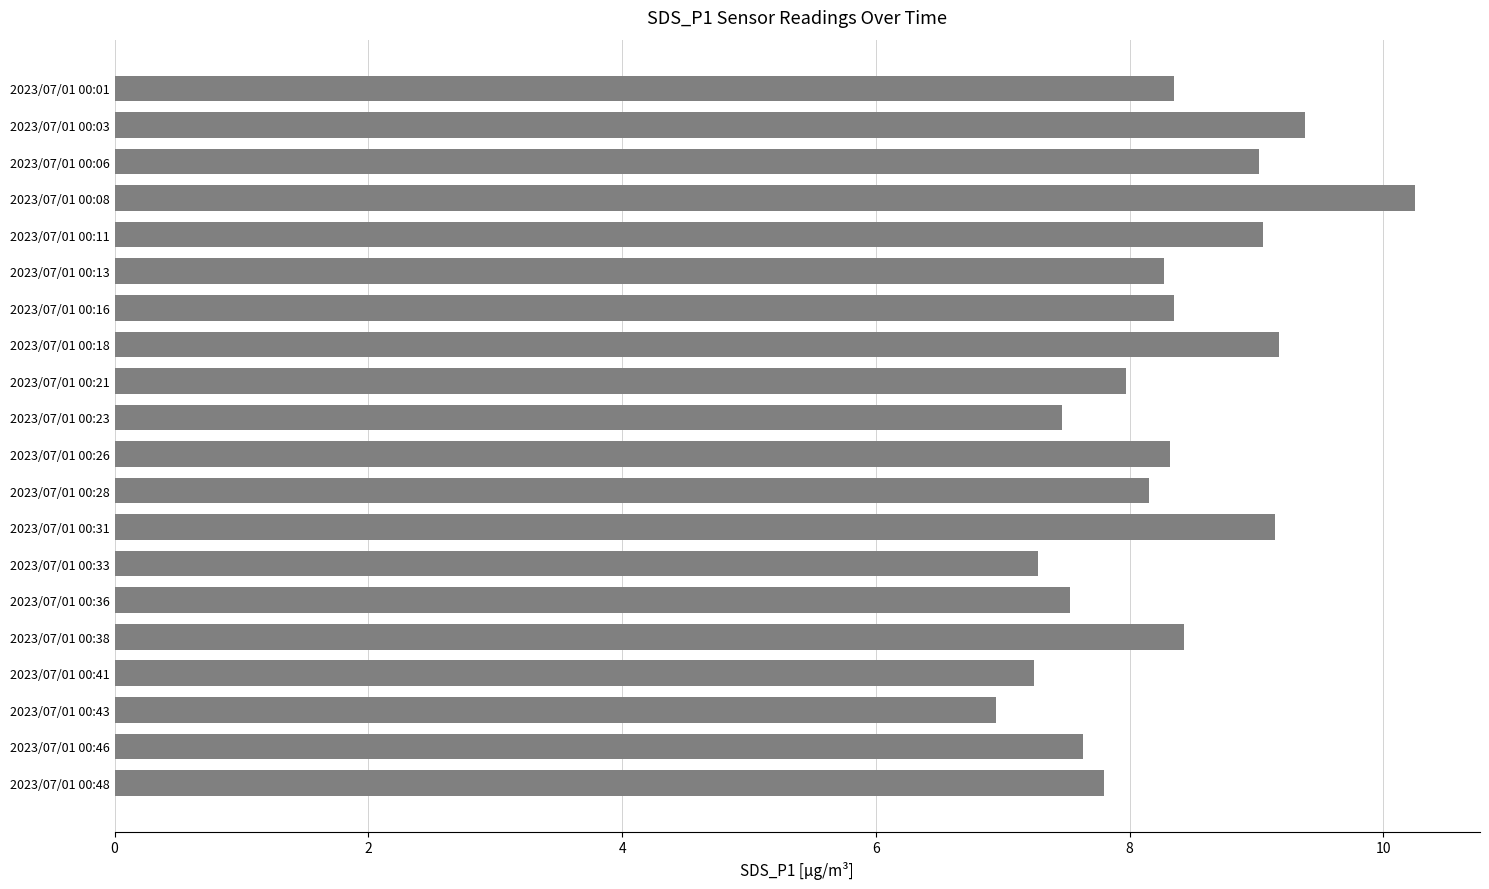

What is the value of the 15th bar from the top?

7.5